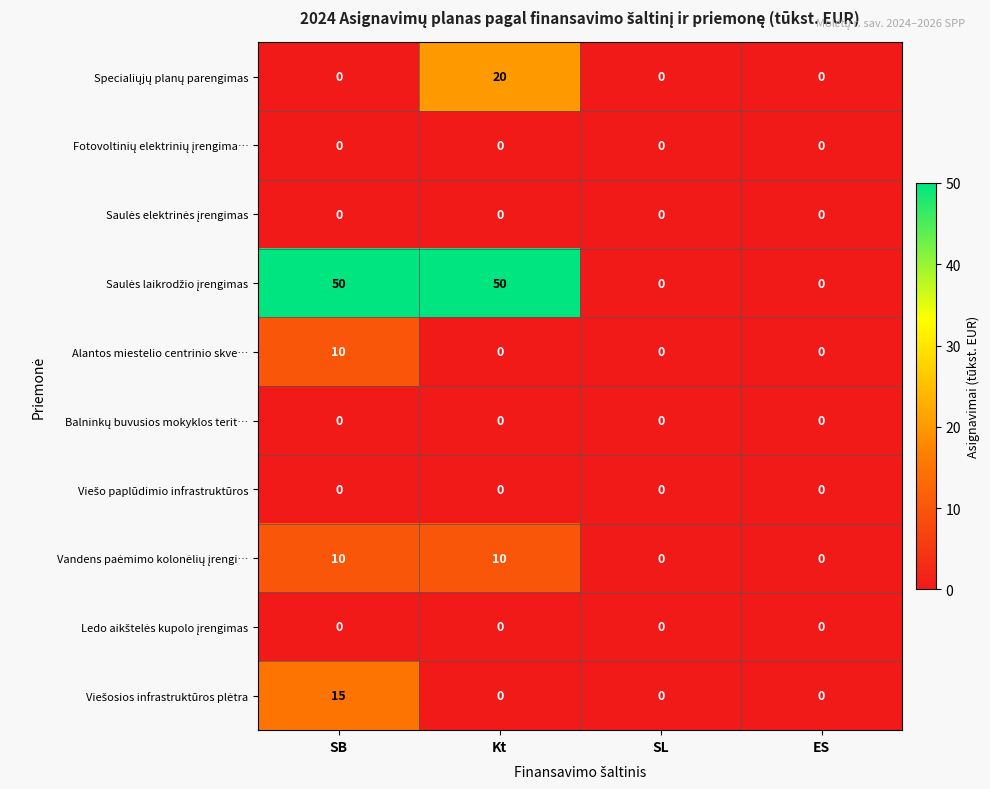

What is the total value across all series at SB?

85